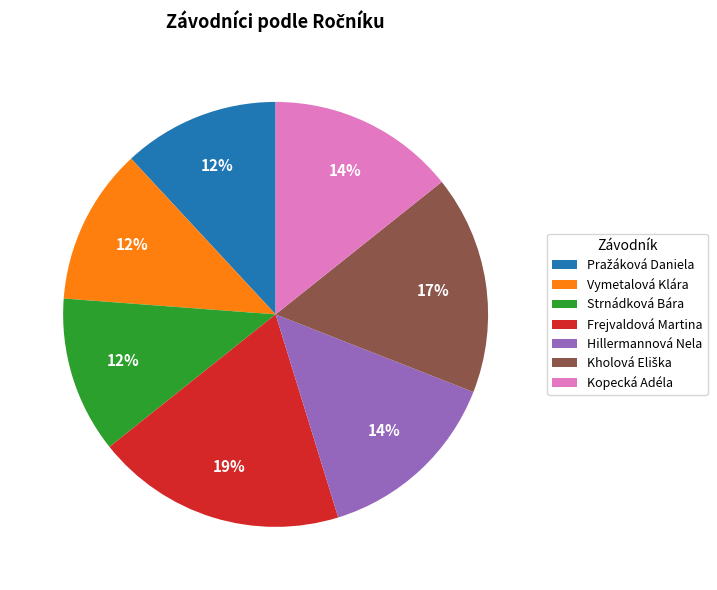

Is it true that Strnádková Bára is 12% of the pie?

True